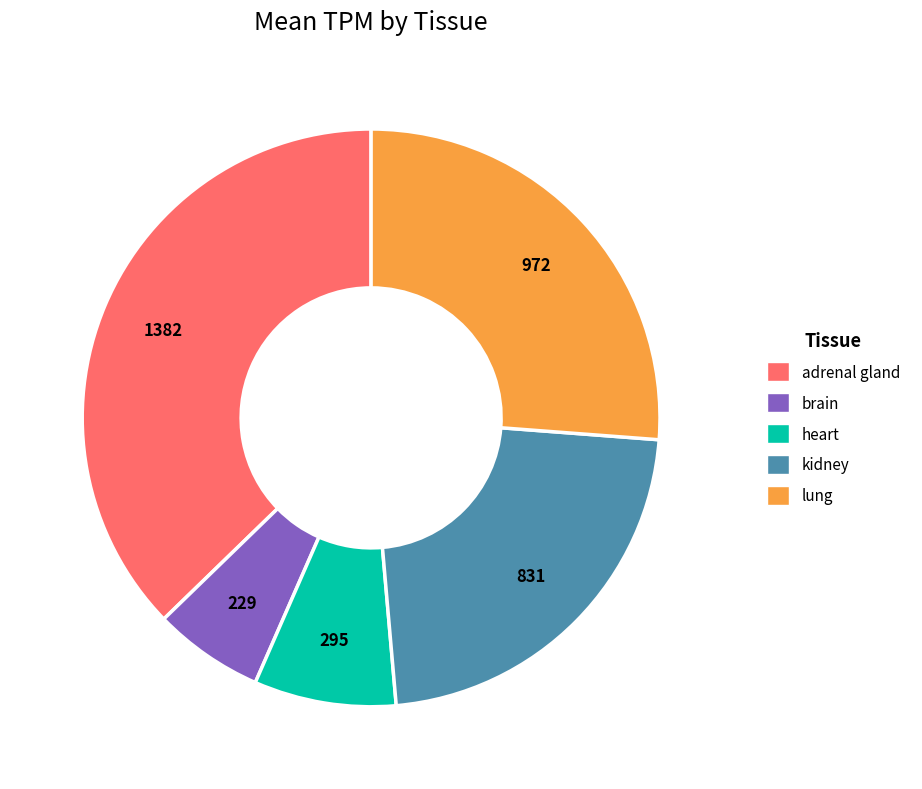

Between lung and brain, which is larger?

lung